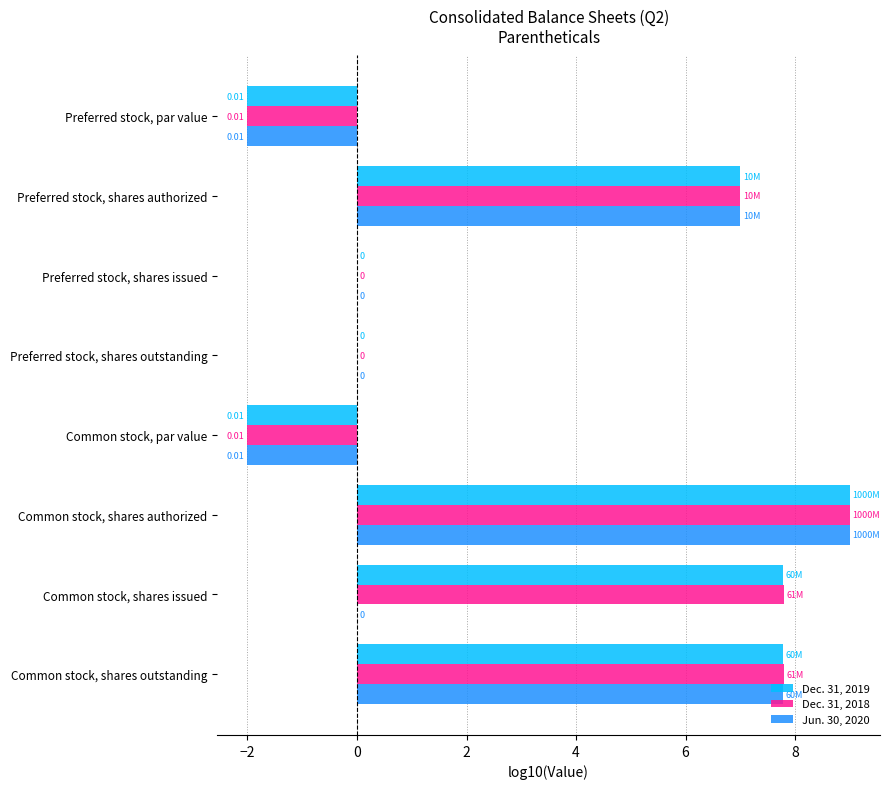

Which series has the largest total across all categories?

Dec. 31, 2018